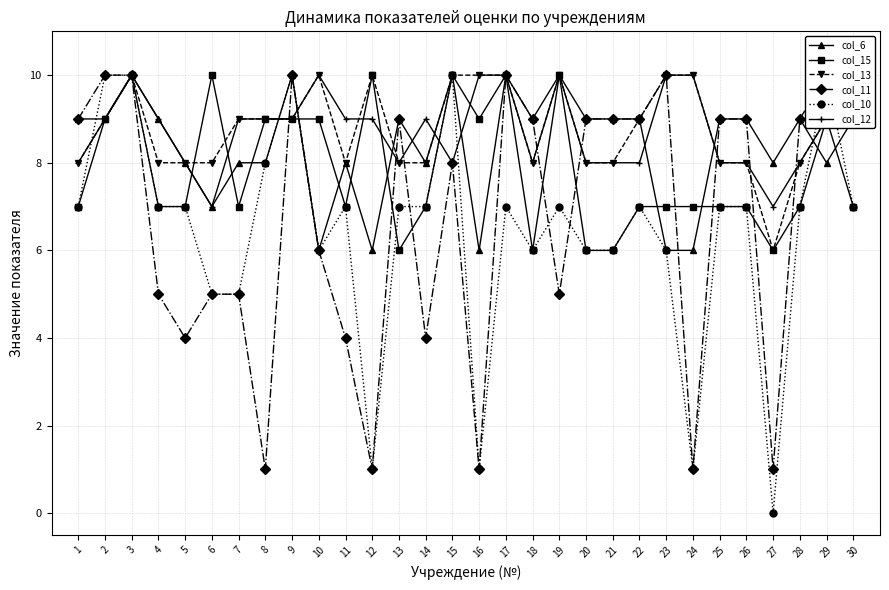

What is the value of the col_12 point at the 12th from the left?

9